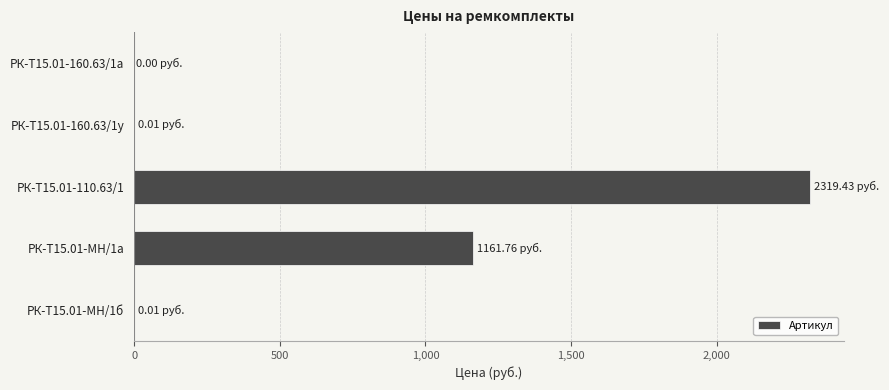

How many series are shown in this chart?

1